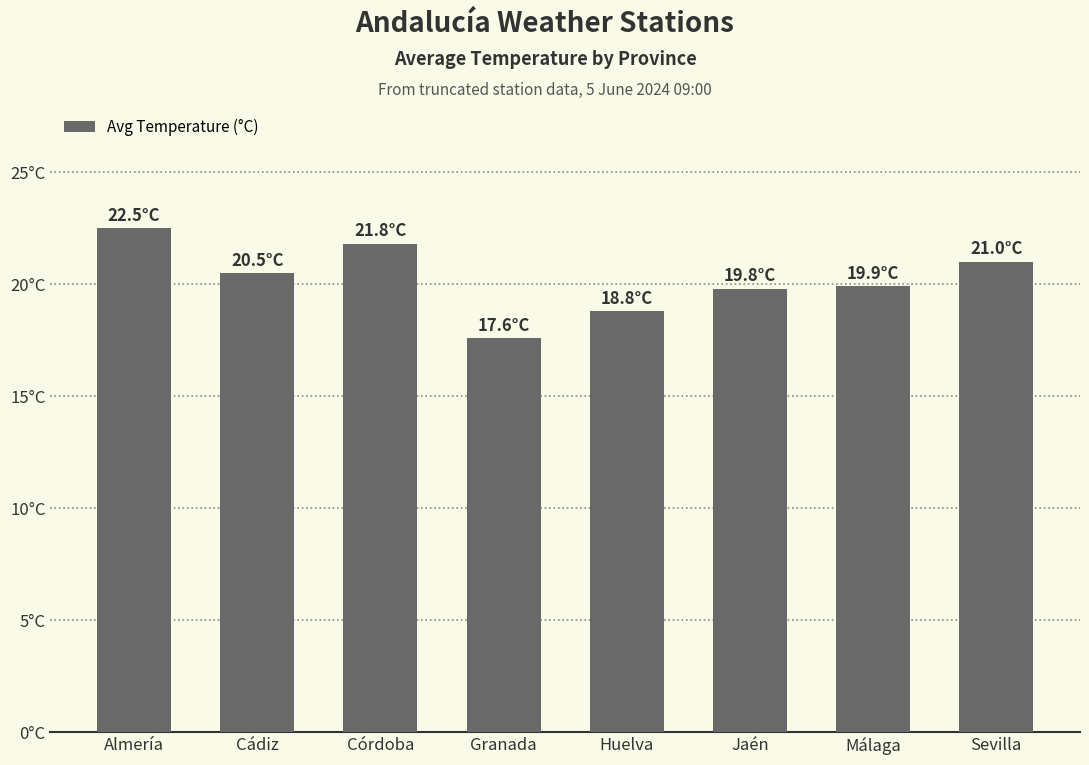

What is the difference between the second highest and second lowest values?

3.0